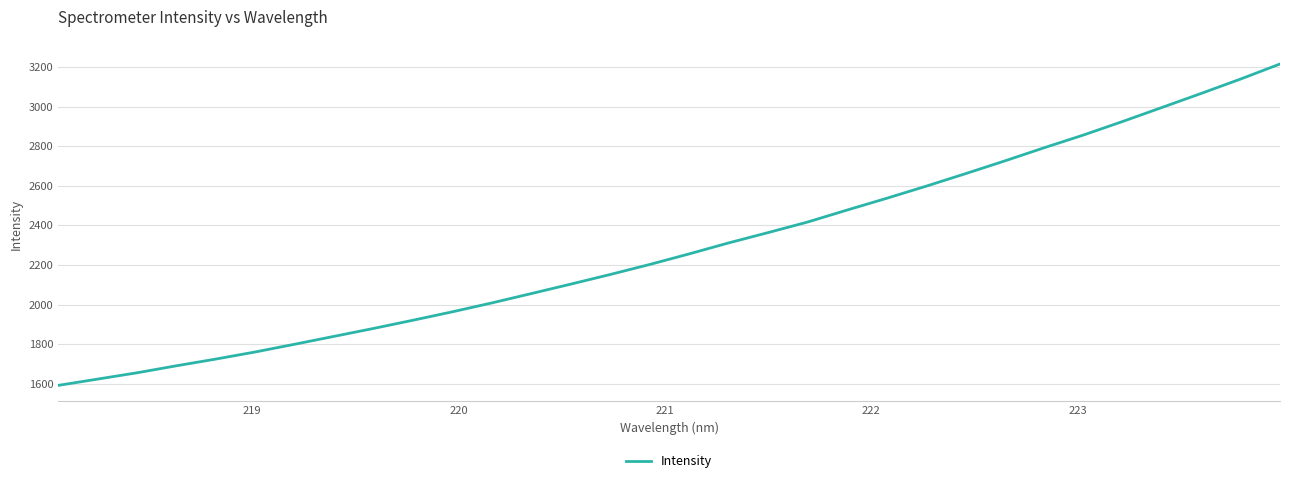

What is the maximum value shown in the chart?

3214.6